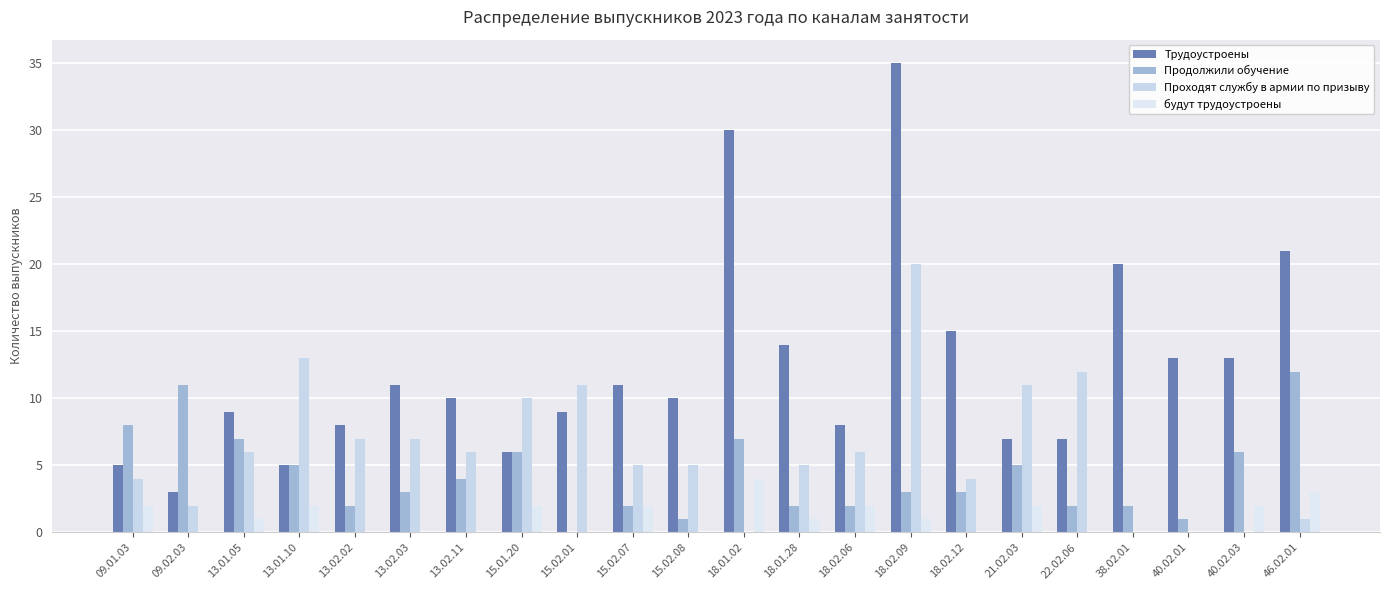

Reading left to right, extract all data points from this chart.

Трудоустроены: 5	3	9	5	8	11	10	6	9	11	10	30	14	8	35	15	7	7	20	13	13	21
Продолжили обучение: 8	11	7	5	2	3	4	6	0	2	1	7	2	2	3	3	5	2	2	1	6	12
Проходят службу в армии по призыву: 4	2	6	13	7	7	6	10	11	5	5	0	5	6	20	4	11	12	0	0	0	1
будут трудоустроены: 2	0	1	2	0	0	0	2	0	2	0	4	1	2	1	0	2	0	0	0	2	3